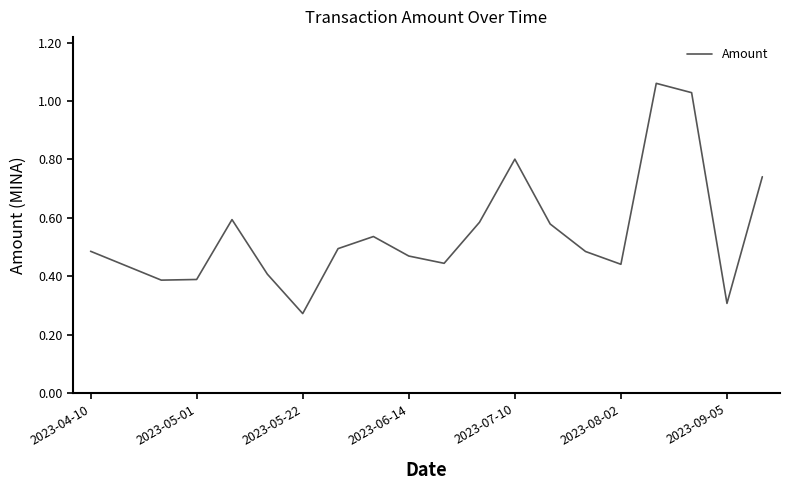

How many points are higher than both their immediate neighbors (excluding endpoints)?

4